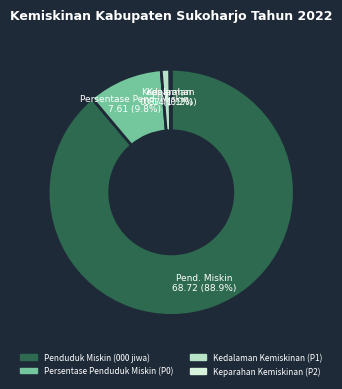

To the nearest percent, what percentage of the pie is Kedalaman Kemiskinan (P1)?

1%